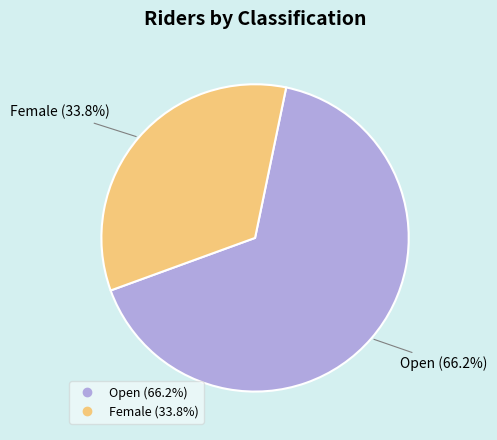

What is the ratio of the value at Open to the value at Female?

2.0